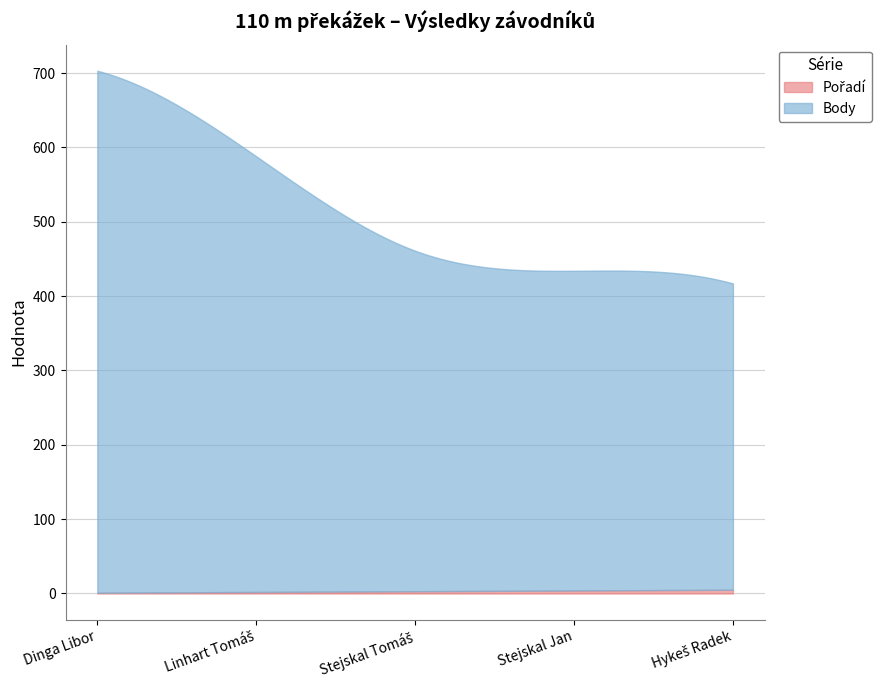

True or false: Pořadí and Body intersect in this chart.

False